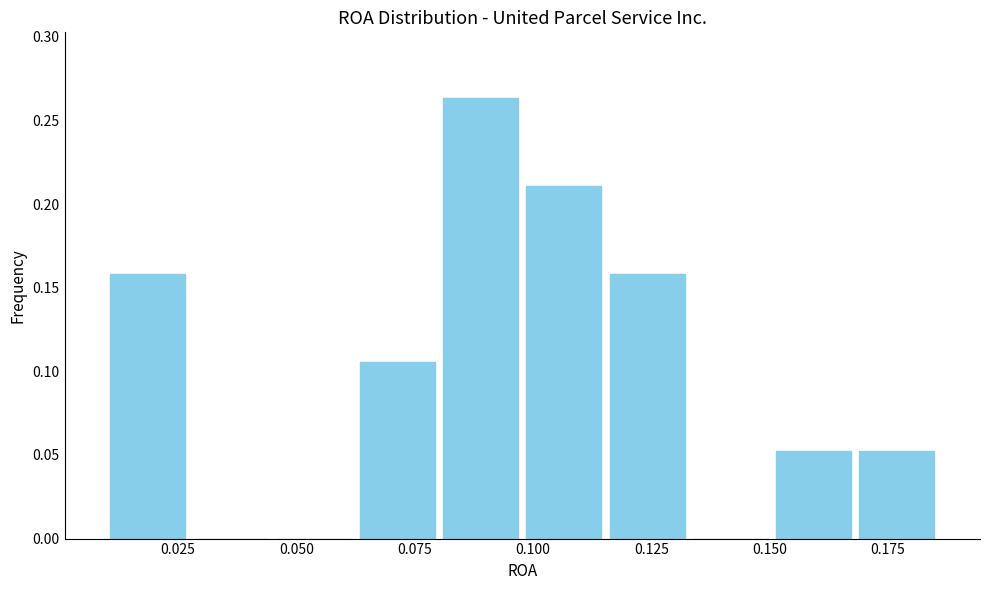

Read against the x-axis, roughly where is the centre of the tallest bar?

0.090